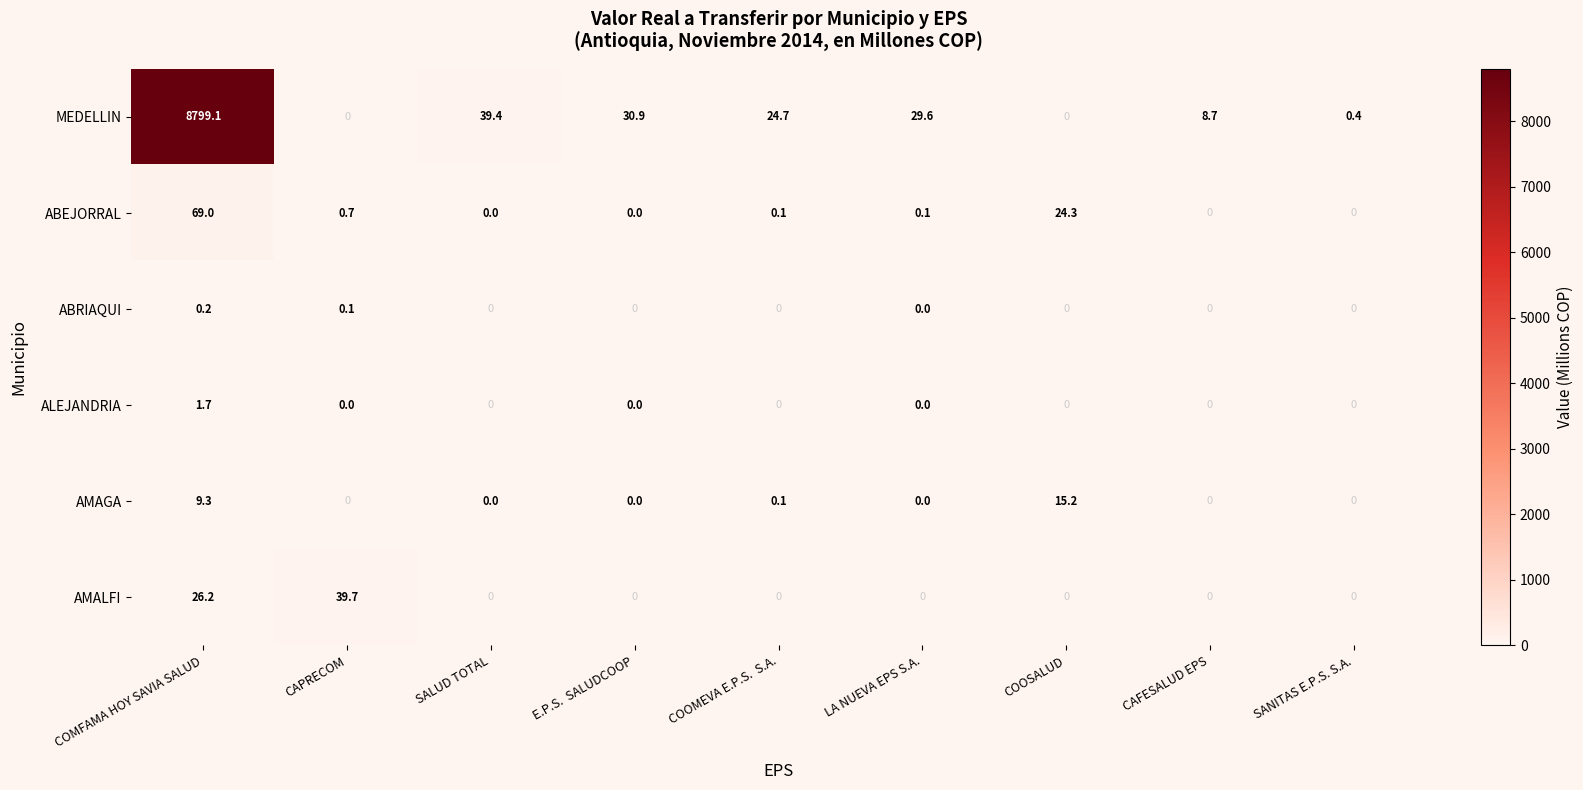

What is the difference between the second highest and second lowest values in the AMALFI series?

26.2